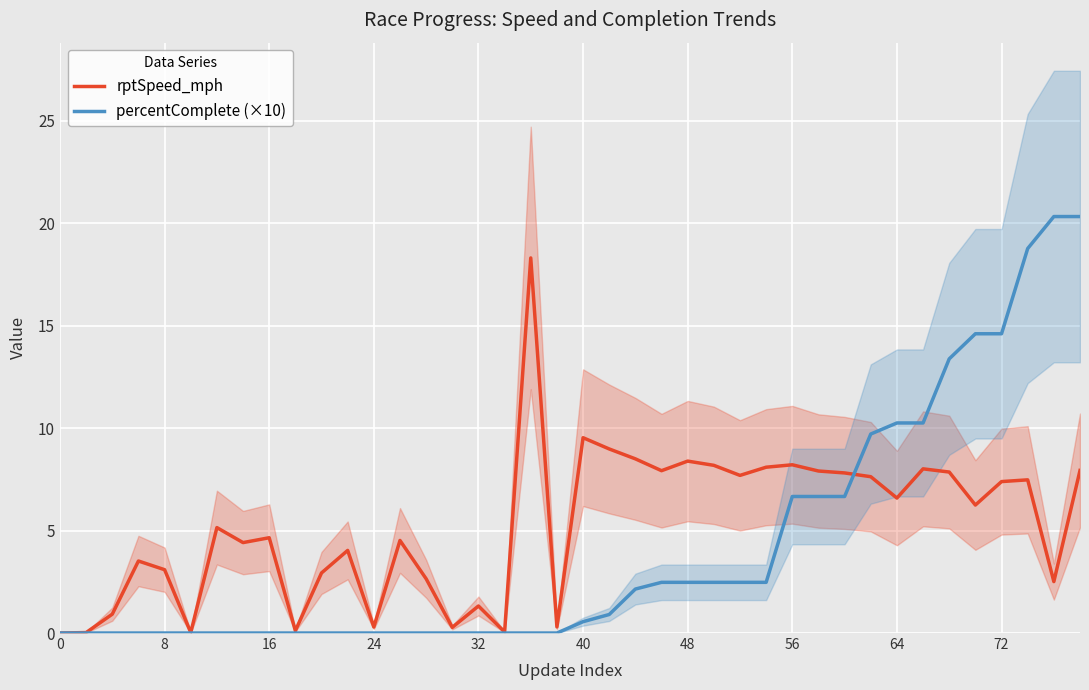

True or false: percentComplete (×10) has a value of -11.8 at 32.

False